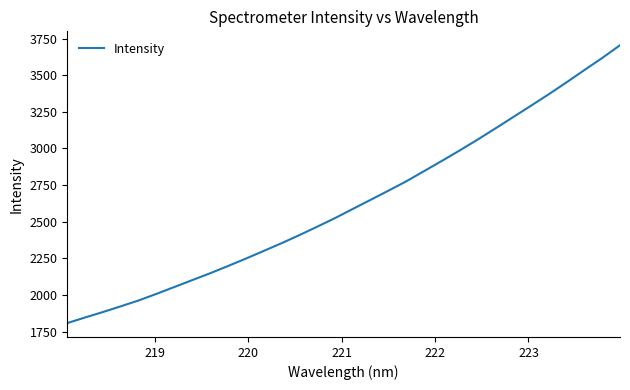

What is the difference between the maximum and minimum values?

1896.7